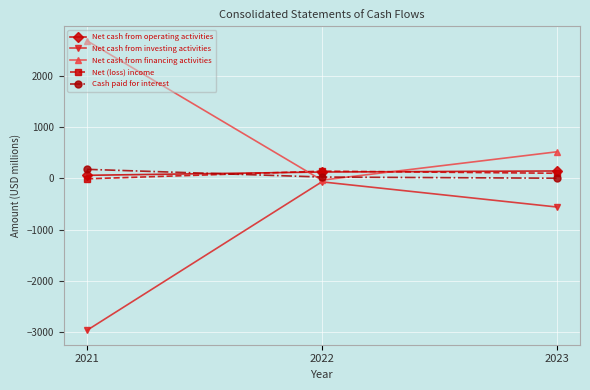

What is the value of the Net cash from operating activities point at the 2nd from the left?

126.4